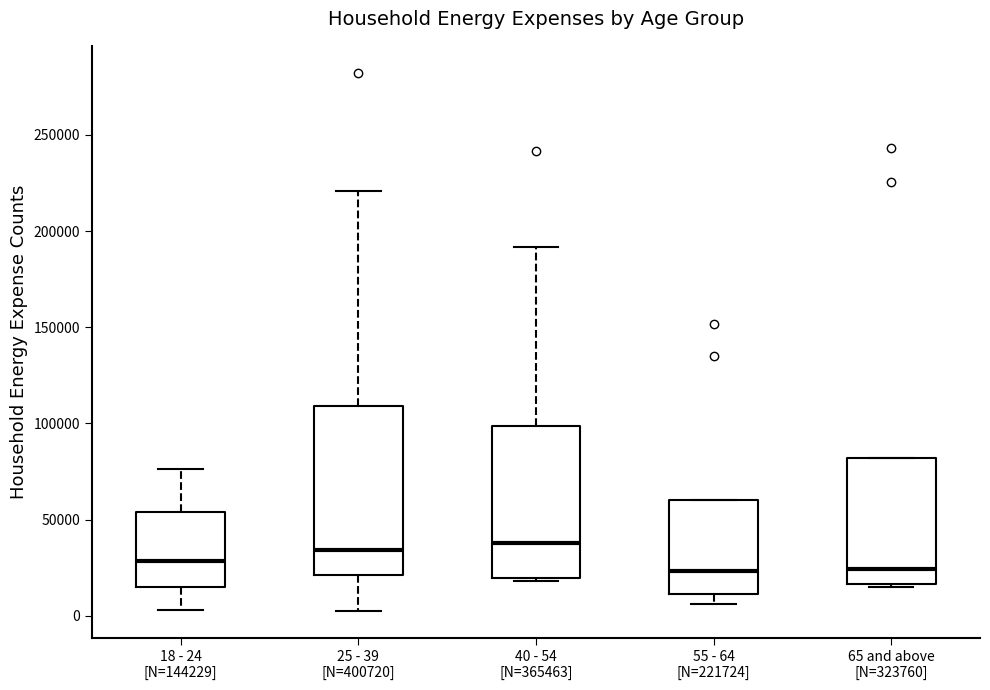

Reading left to right, transcribe this box plot: for each box, give where its median line is, the range the box spans, and where its two whiskers end, as read against the y-axis. The values are not printed on the chart, so give them approximately, as read against the axis.

18 - 24 [N=144229]: median 30000, box 15000 to 55000, whiskers 5000 to 75000
25 - 39 [N=400720]: median 35000, box 20000 to 110000, whiskers 0 to 220000
40 - 54 [N=365463]: median 40000, box 20000 to 100000, whiskers 20000 to 190000
55 - 64 [N=221724]: median 25000, box 10000 to 60000, whiskers 5000 to 60000
65 and above [N=323760]: median 25000, box 15000 to 80000, whiskers 15000 (just below the box's lower edge) to 80000